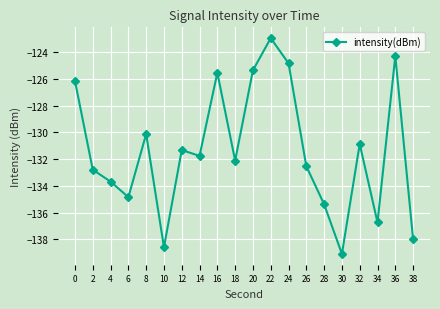

How many lines are shown in the chart?

1